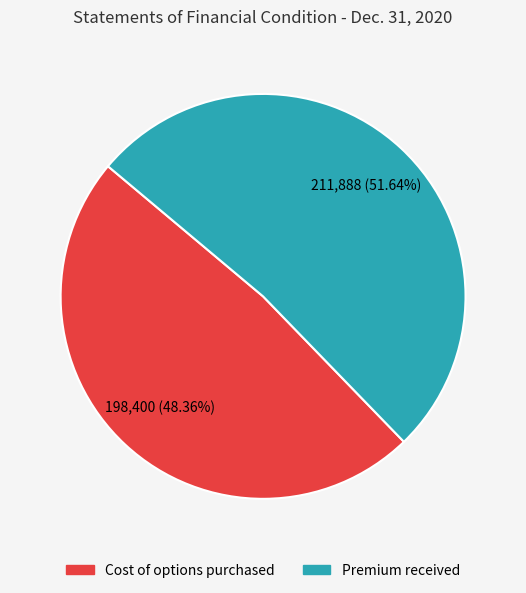

To the nearest percent, what portion does Cost of options purchased represent?

48%